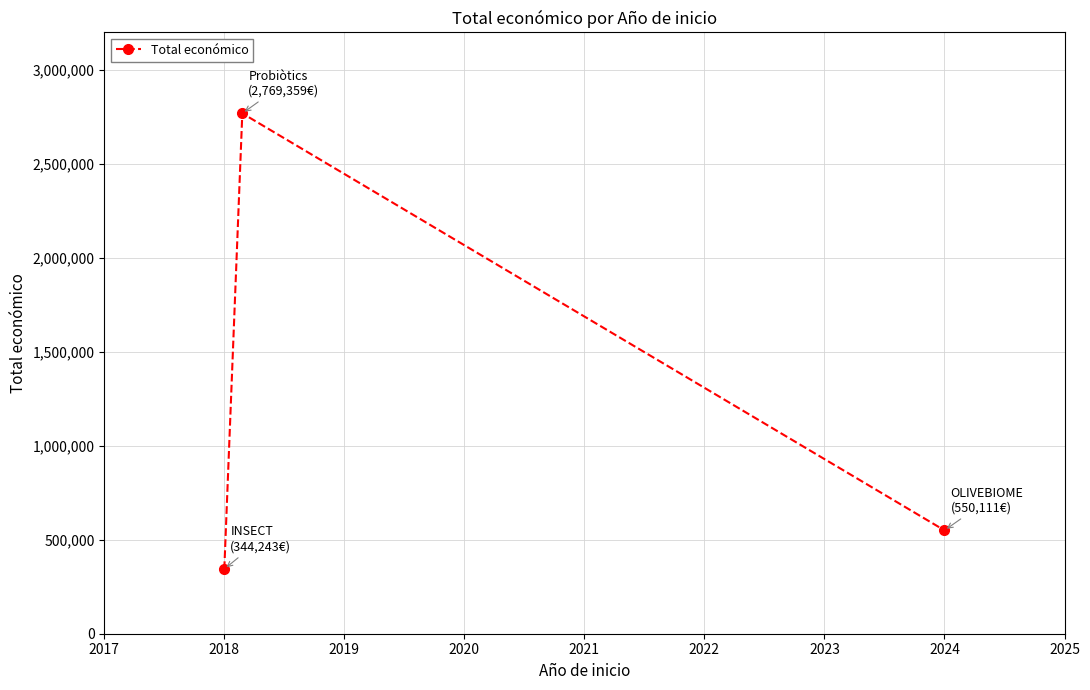

What is the smallest value displayed?

344243